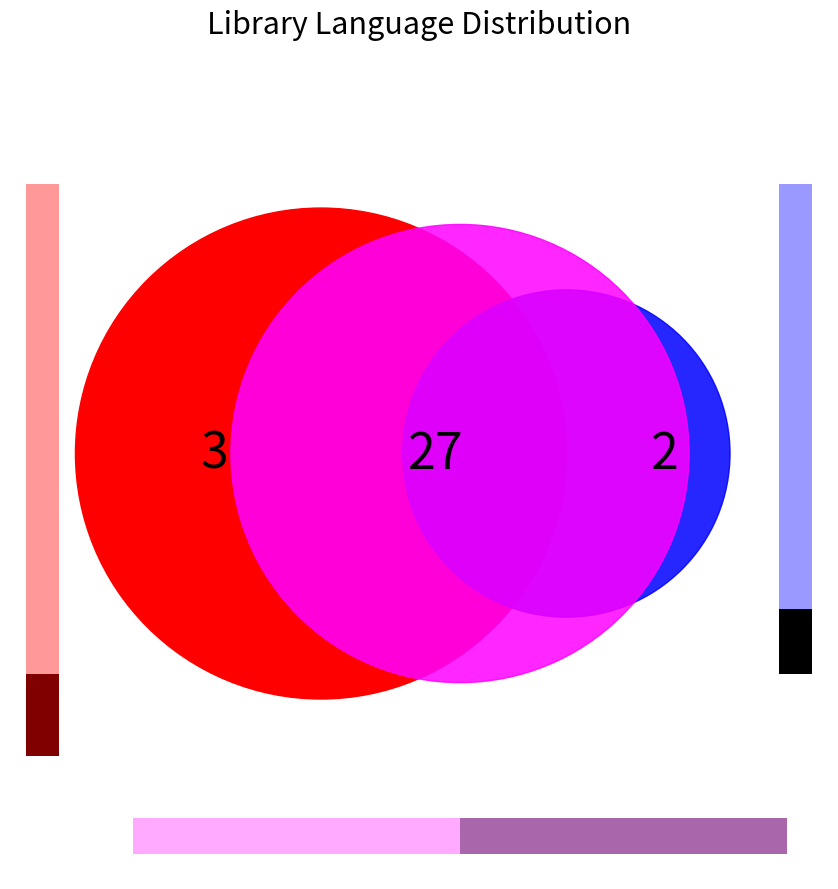

Approximately how many times larger is the value at Go compared to Go,JavaScript,TypeScript?

1.5